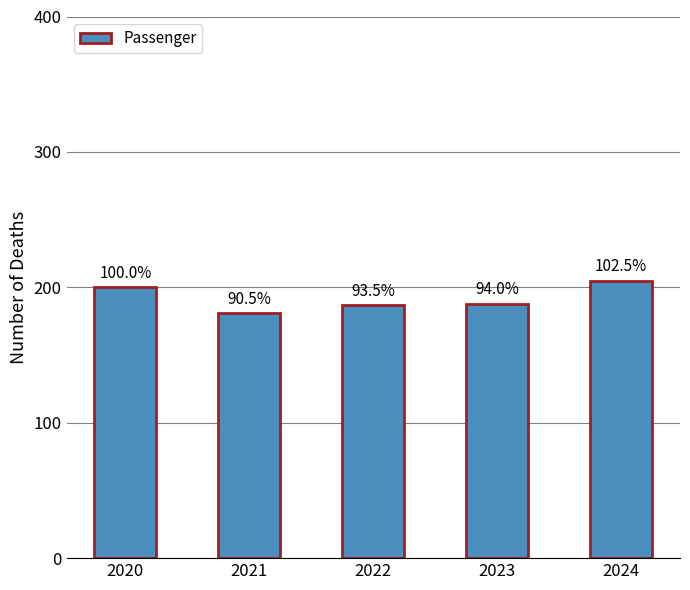

Rank the categories by value from lowest to highest.

2021, 2022, 2023, 2020, 2024